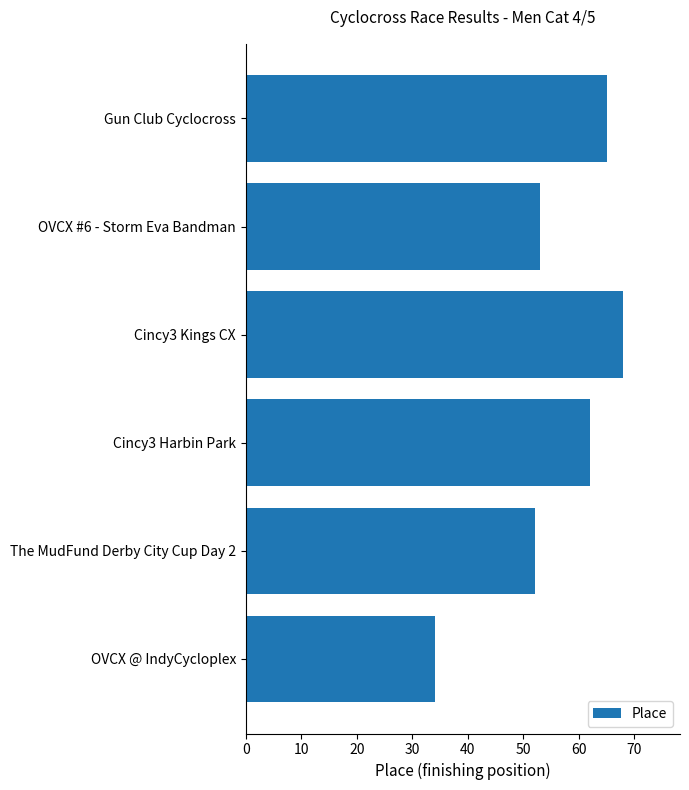

What is the difference between the maximum and second lowest values?

16